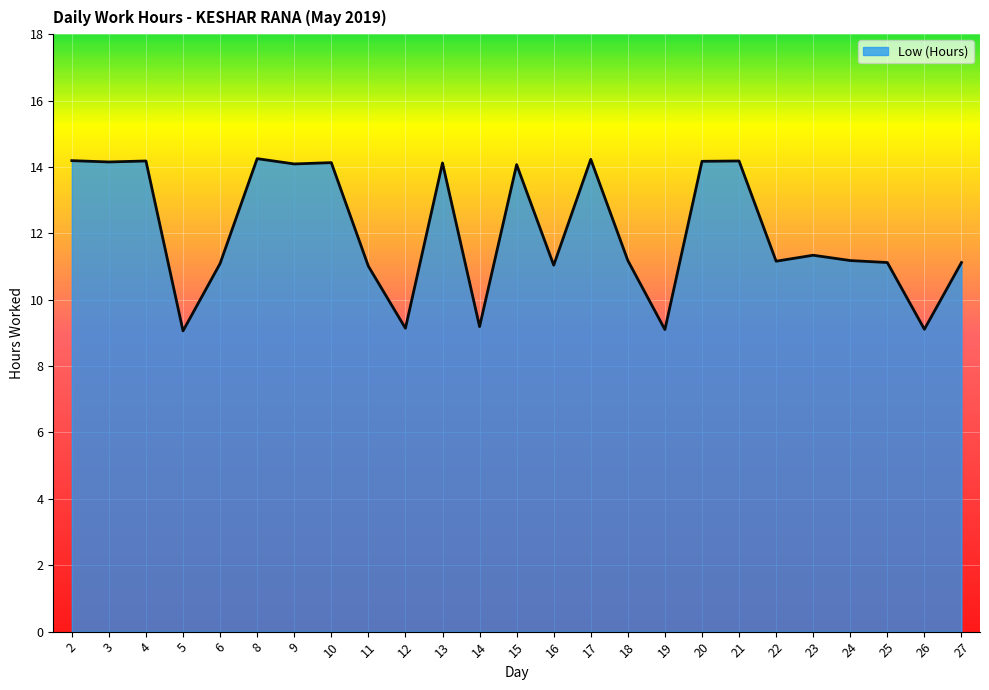

What is the minimum value shown in the chart?

9.1